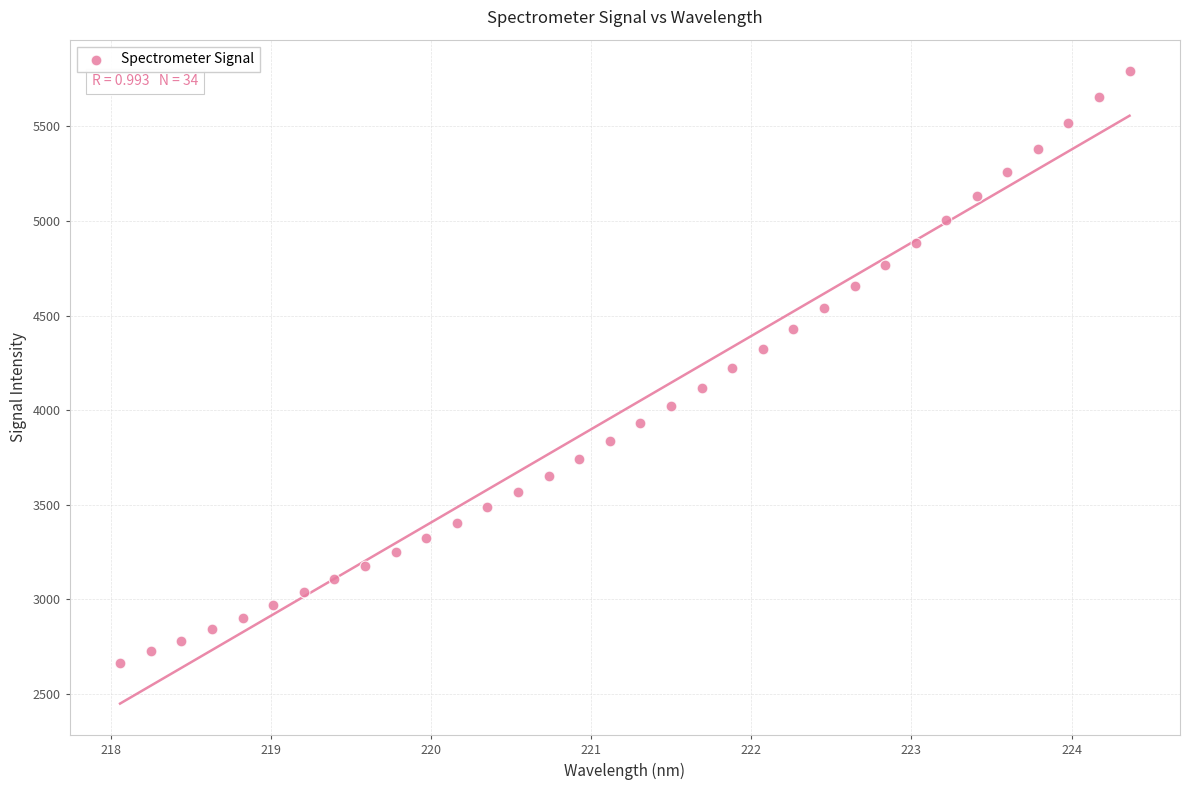

What is the range of Y values (max minus min)?

3128.5